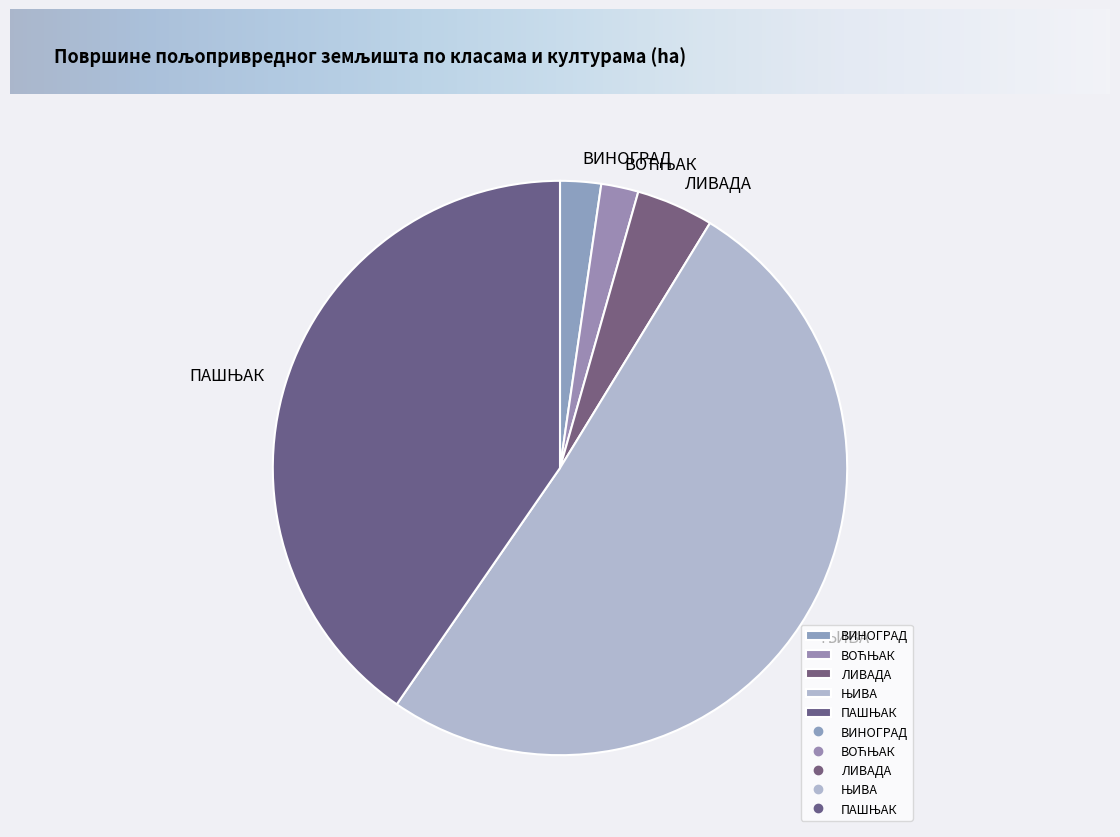

Does ЛИВАДА represent more than half of the total?

No